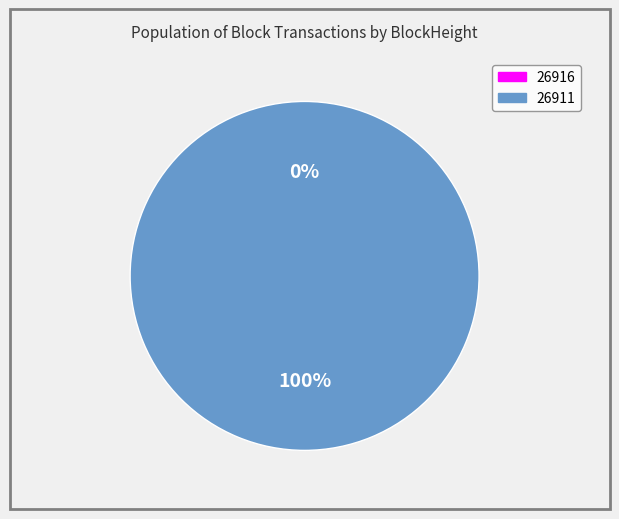

Rank the categories by value from highest to lowest.

26911, 26916